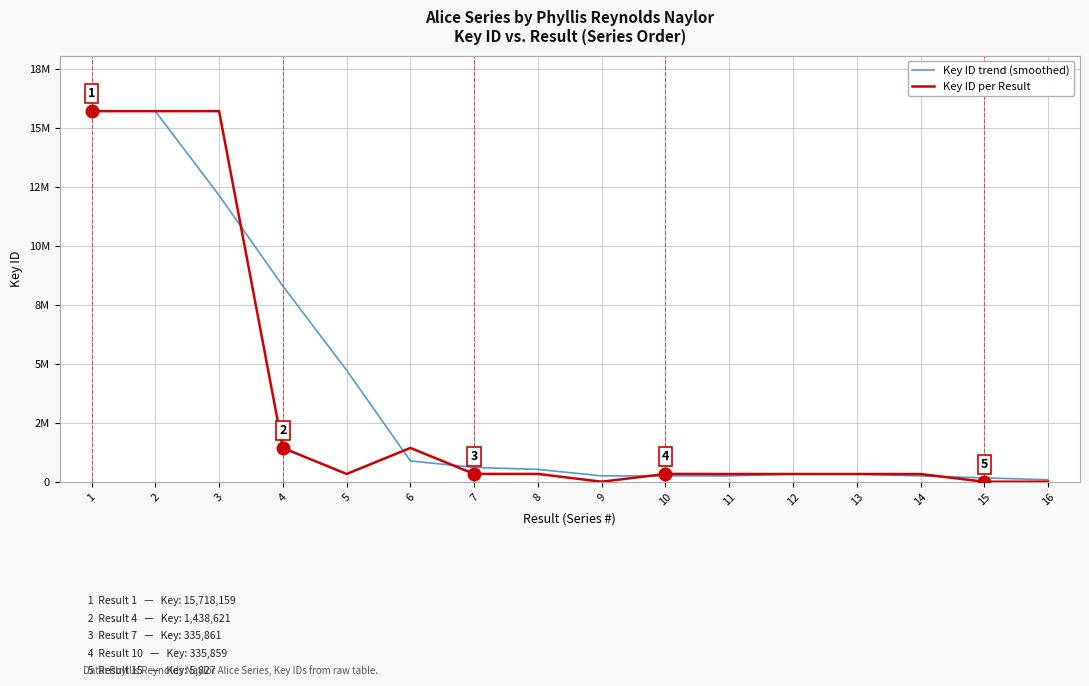

What are all the series names shown in the legend?

Key ID trend (smoothed), Key ID per Result